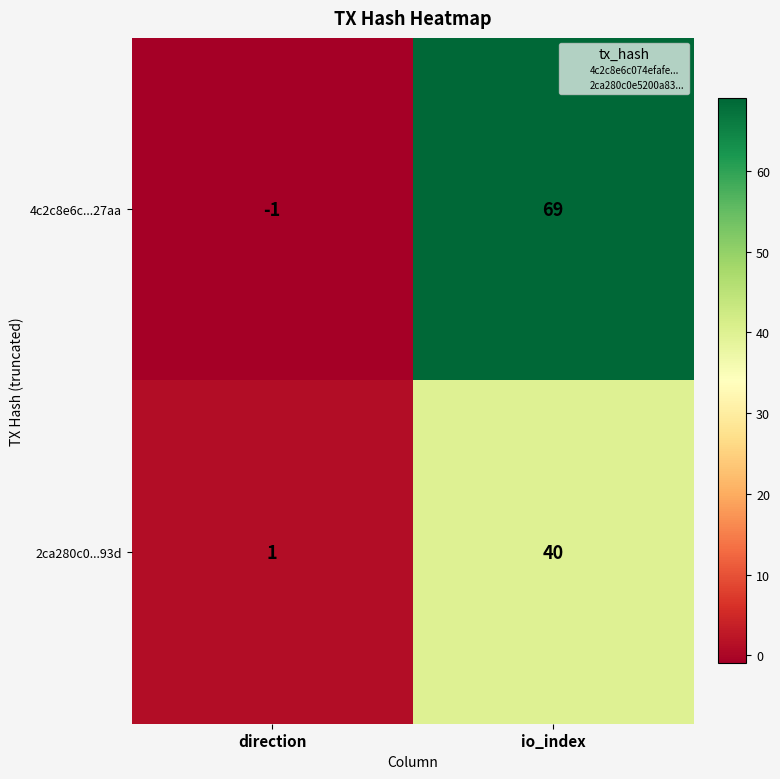

Reading right to left, list all the values displayed in this chart.

4c2c8e6c...27aa: io_index=69	direction=-1
2ca280c0...93d: io_index=40	direction=1